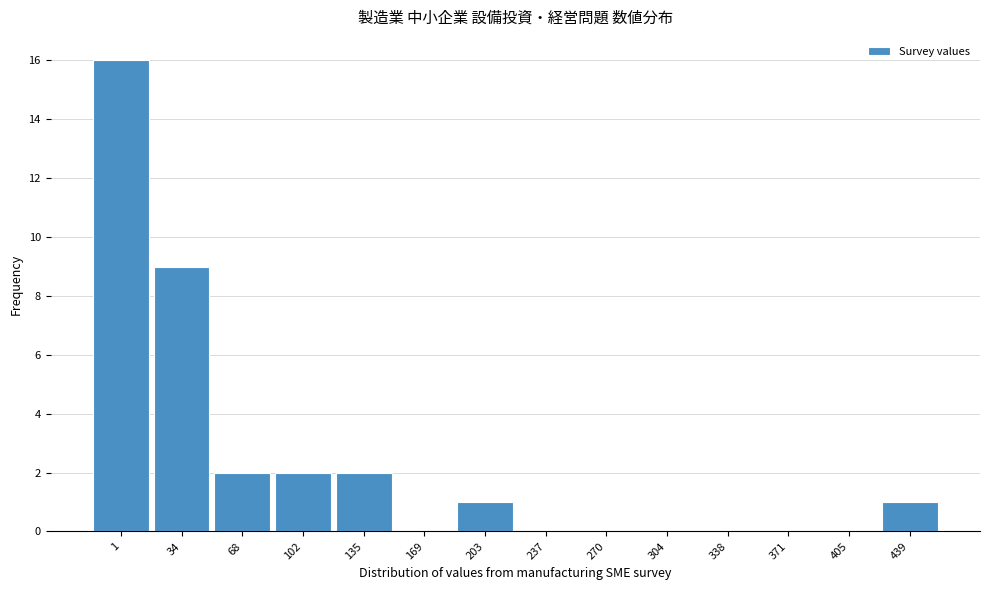

Reading right to left, extract all data points from this chart.

439=1	405=0	371=0	338=0	304=0	270=0	237=0	203=1	169=0	135=2	102=2	68=2	34=9	1=16